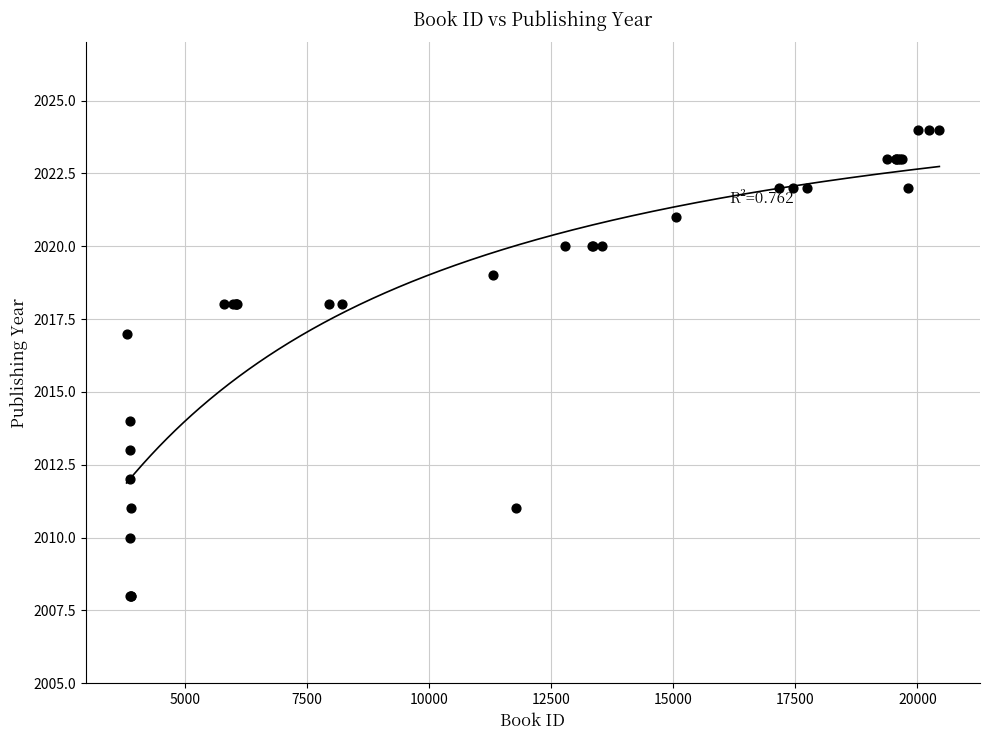

What Y value in the scatter plot is closest to 2016?

2017